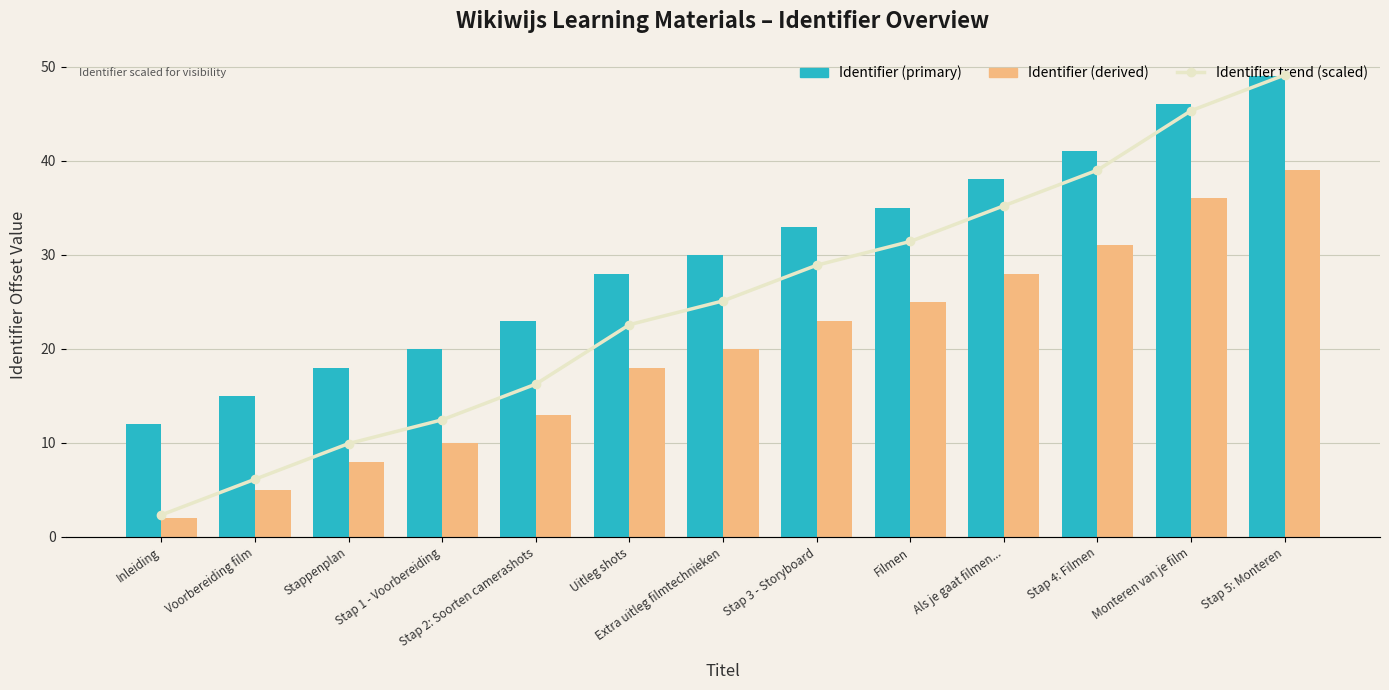

What is the label of the 9th bar from the right?

Stap 2: Soorten camerashots